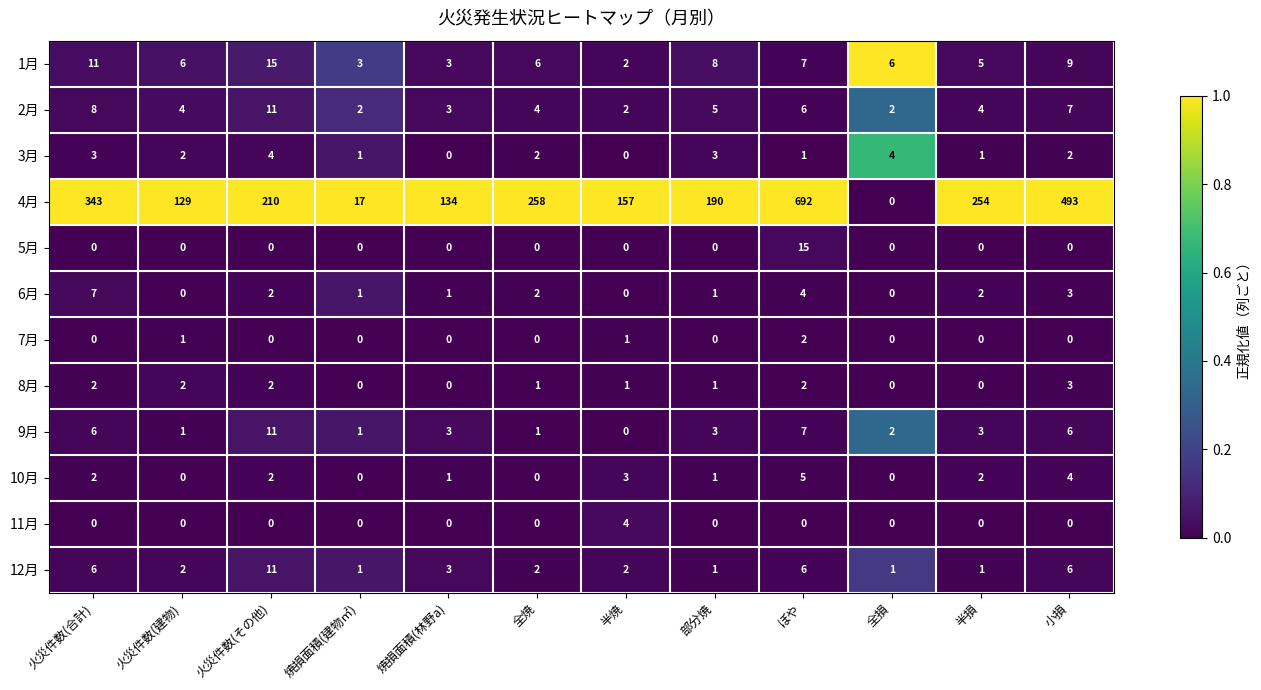

True or false: 2月 has a value of 4 at 焼損面積(林野a).

False